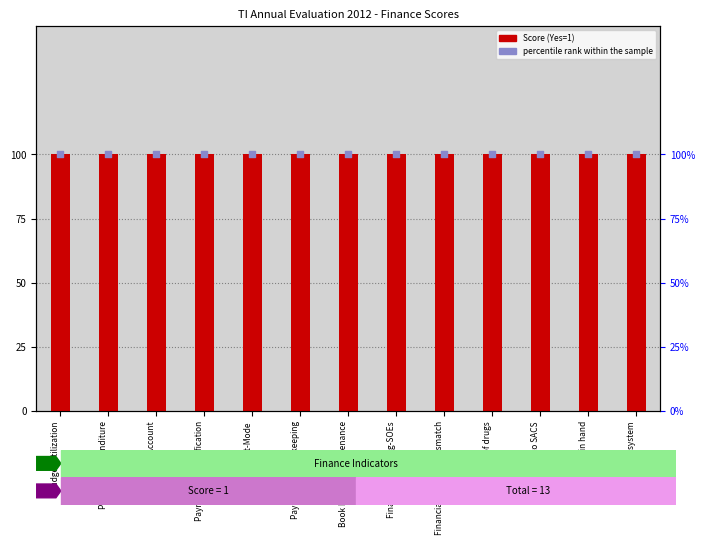

Which series has the widest spread of Y values?

Score (Yes=1)